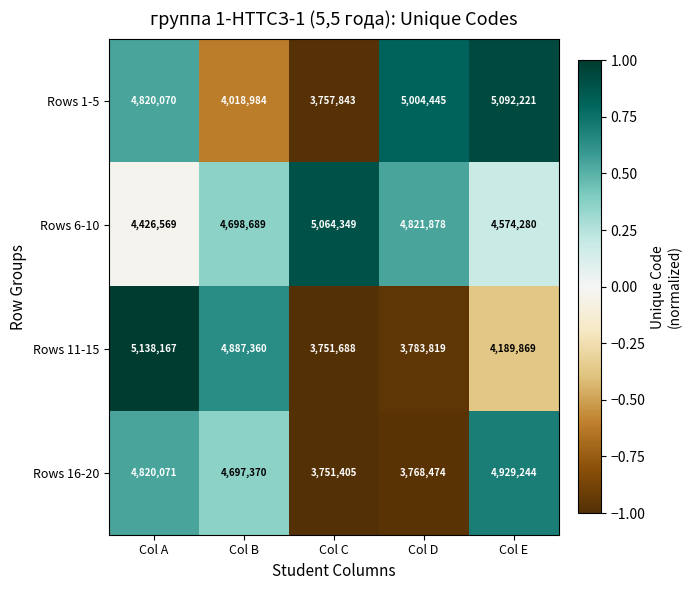

Reading left to right, list all the values displayed in this chart.

Rows 1-5: 4820070	4018984	3757843	5004445	5092221
Rows 6-10: 4426569	4698689	5064349	4821878	4574280
Rows 11-15: 5138167	4887360	3751688	3783819	4189869
Rows 16-20: 4820071	4697370	3751405	3768474	4929244